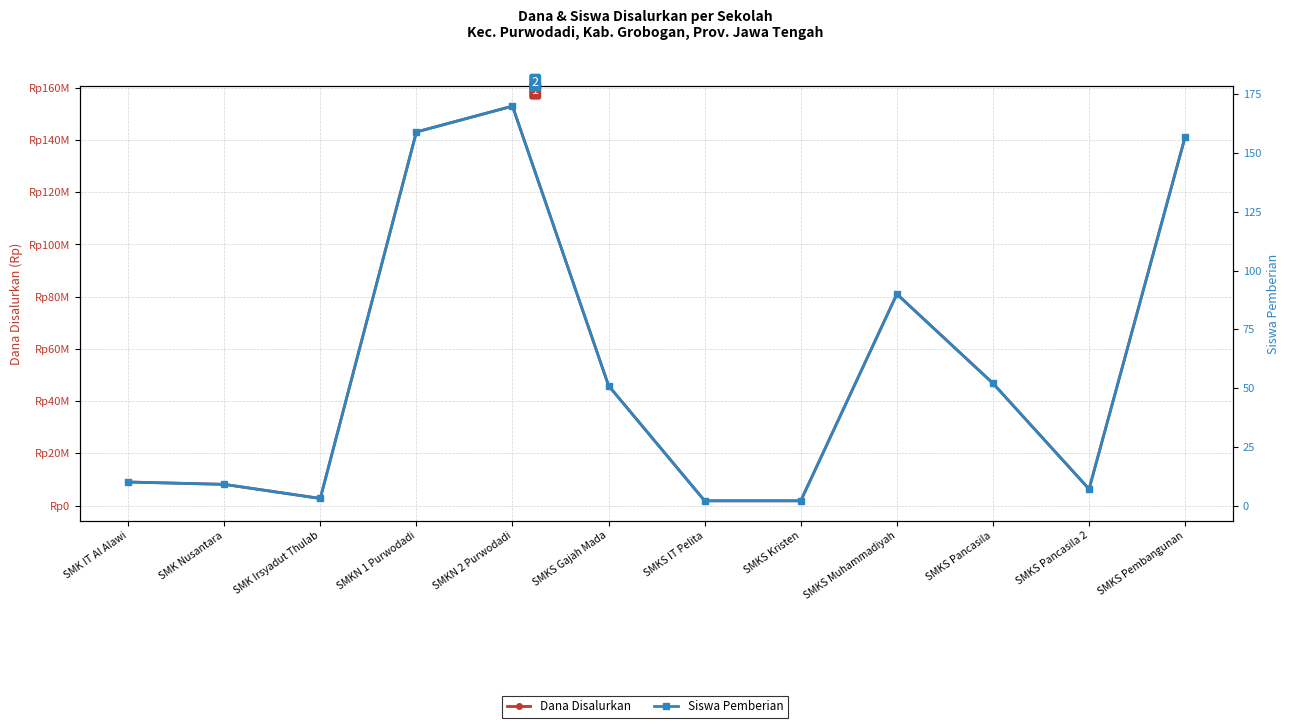

Where does the Dana Disalurkan series first go above 45900000?

SMKN 1 Purwodadi